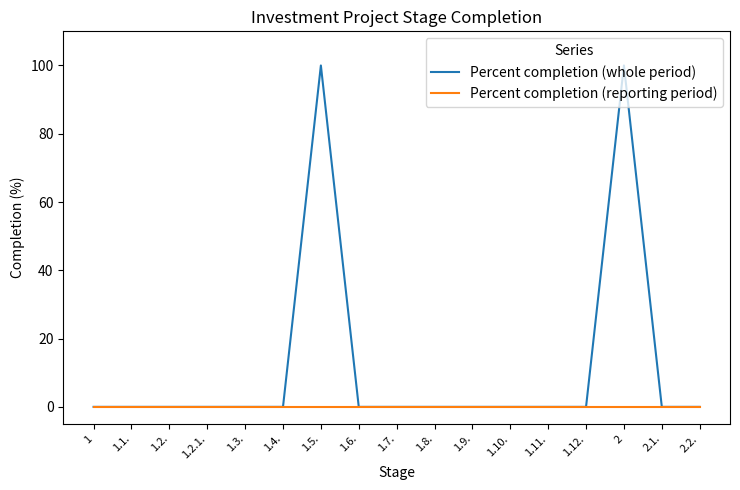

Which series has the largest range (max minus min)?

Percent completion (whole period)